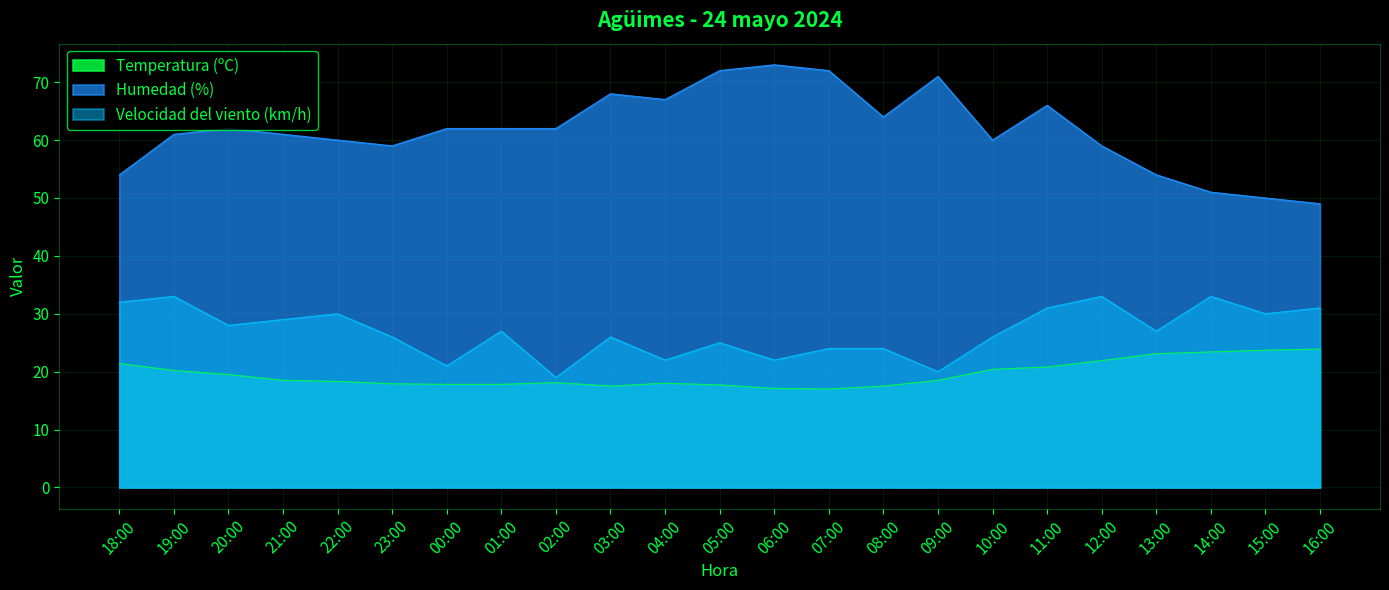

What is the maximum value for Velocidad del viento (km/h)?

33.0